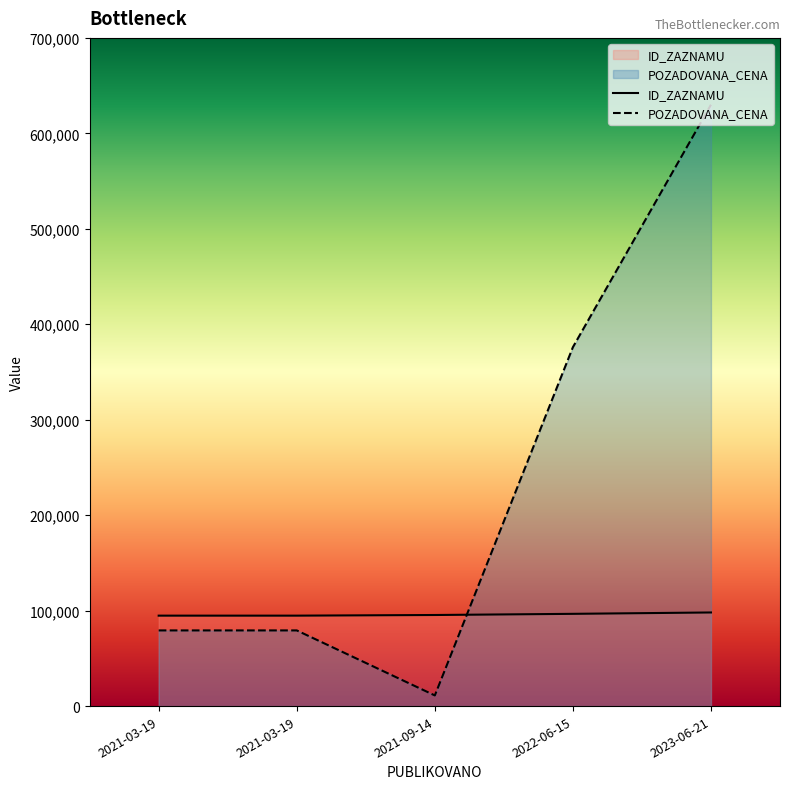

True or false: ID_ZAZNAMU and POZADOVANA_CENA cross at least once.

True